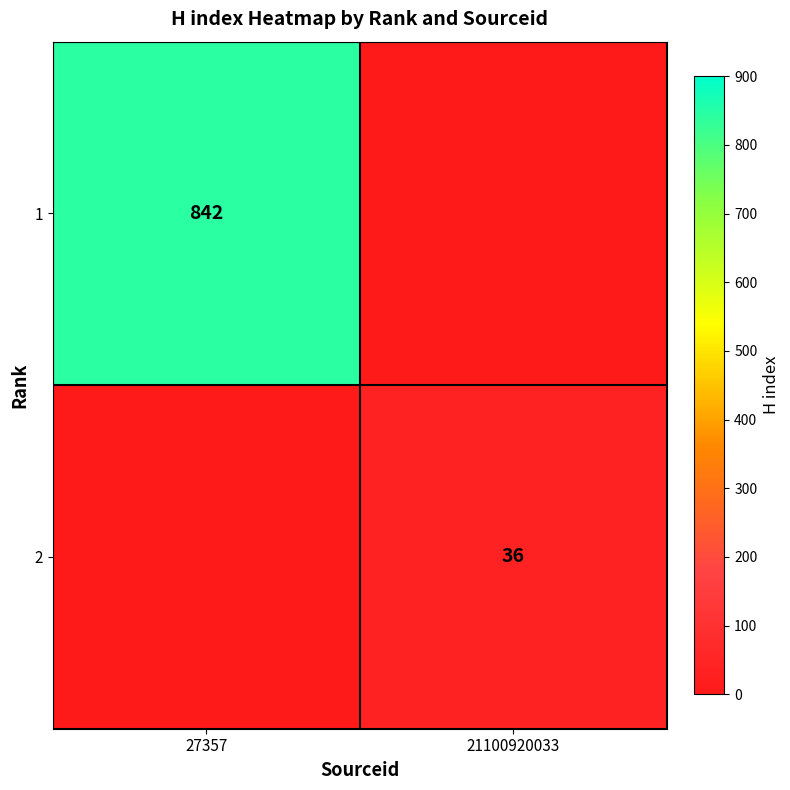

True or false: 2 has a value of 36 at 21100920033.

True